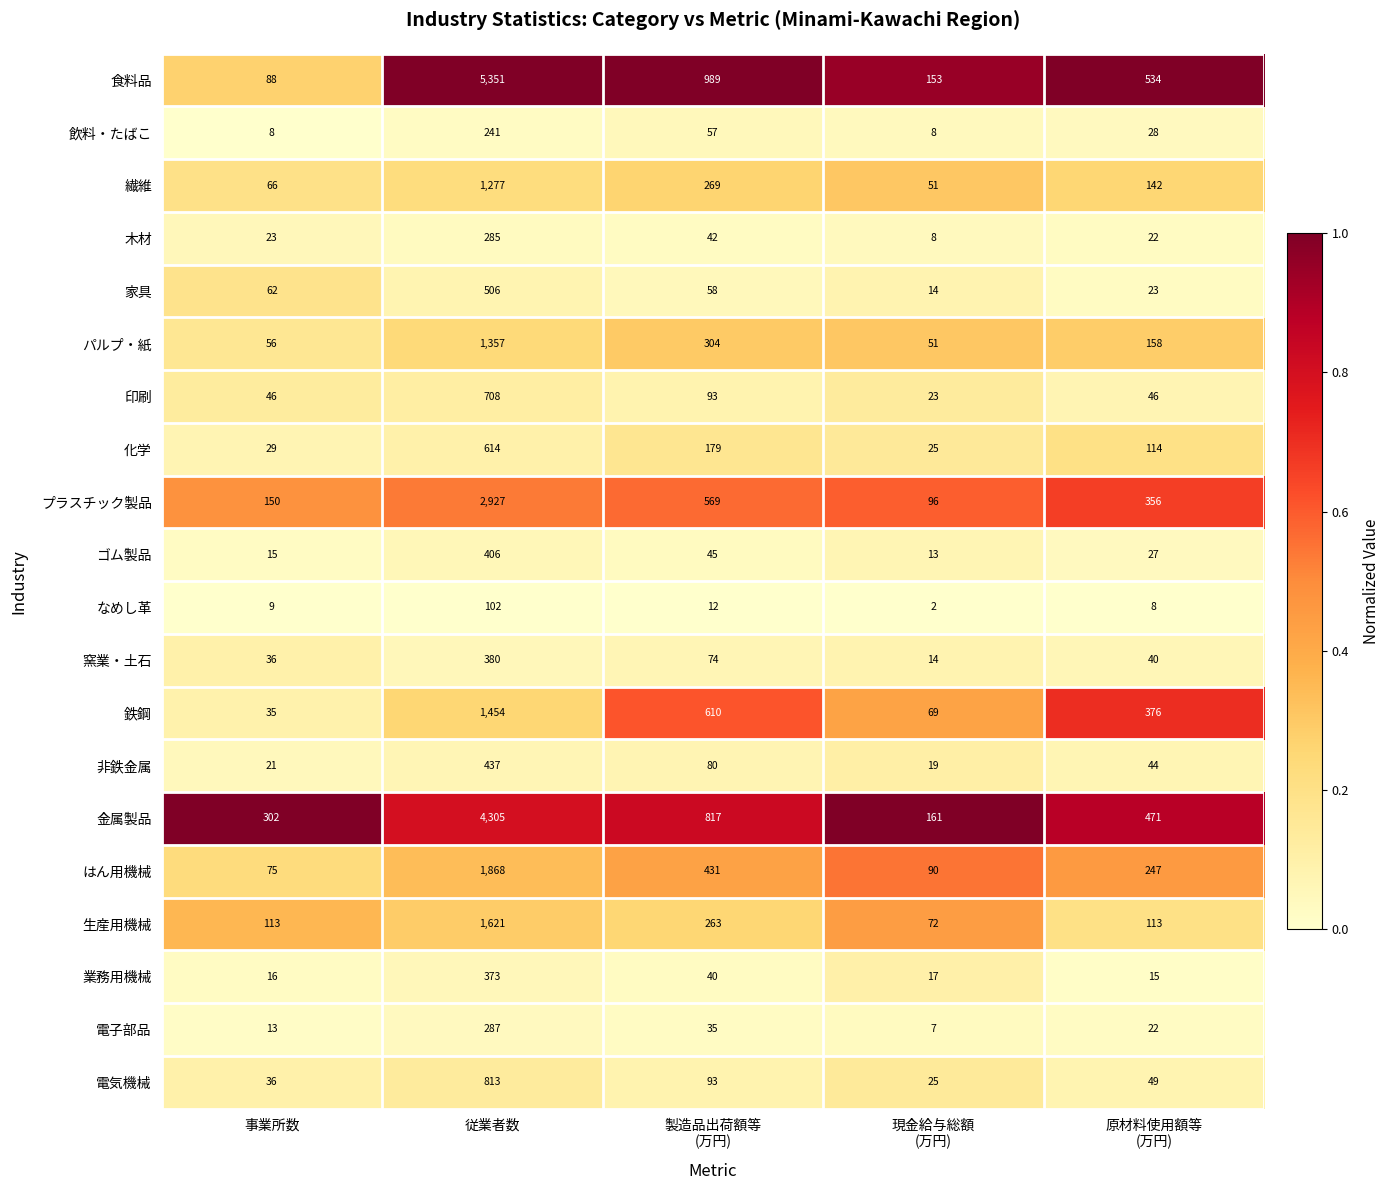

Which series has the largest total across all categories?

食料品